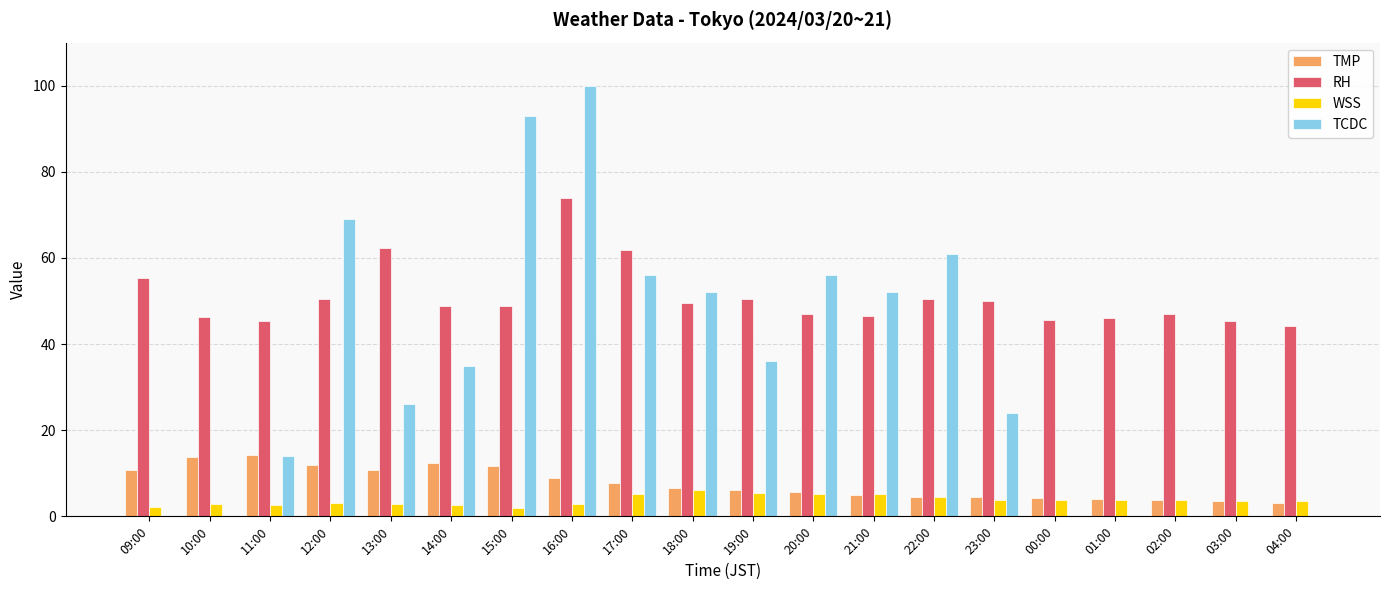

Which series has the largest range (max minus min)?

TCDC